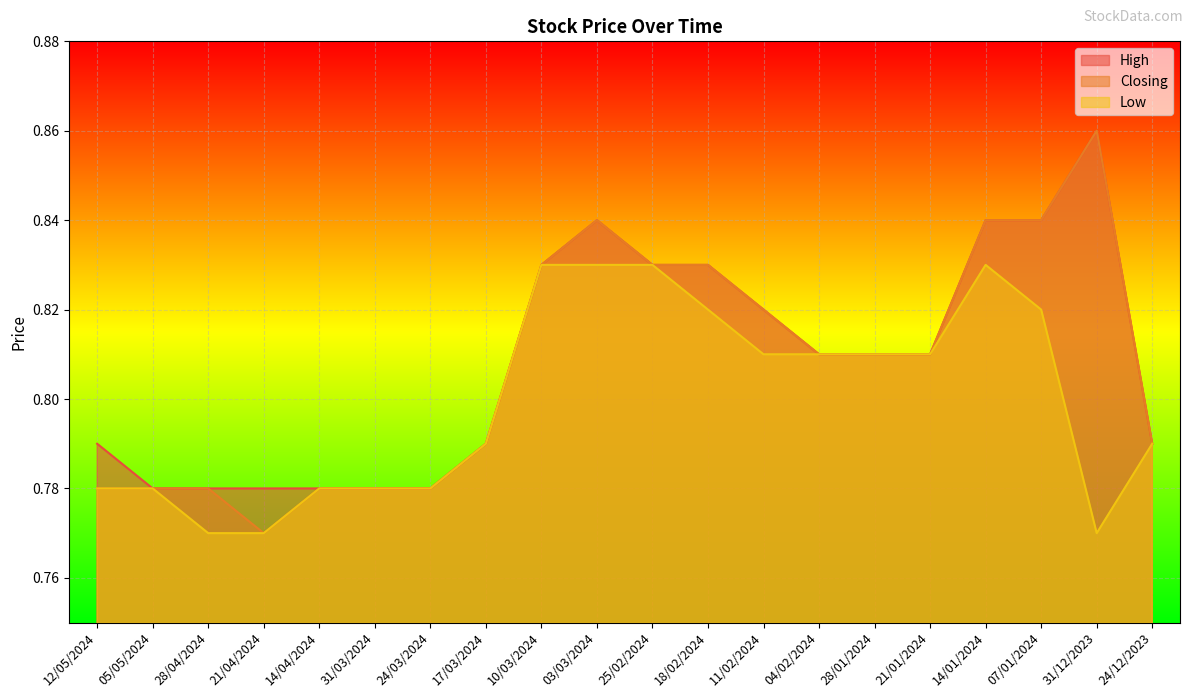

True or false: Closing and High cross at least once.

False